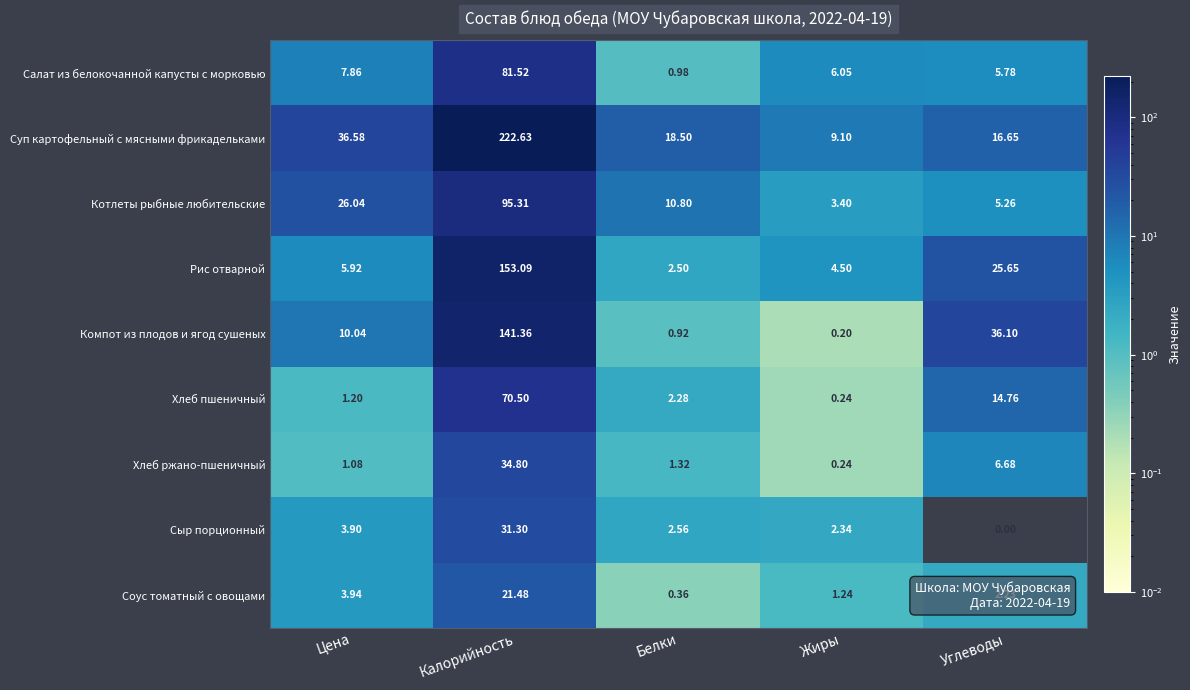

Which series changed the most between Белки and Углеводы?

Компот из плодов и ягод сушеных